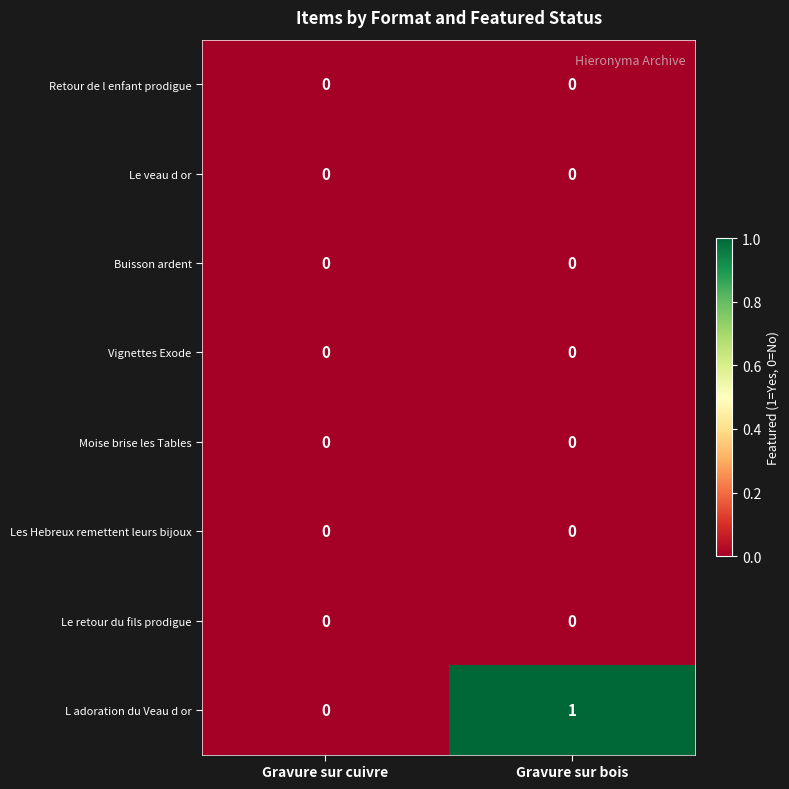

At which category is the sum across all series the highest?

Gravure sur bois